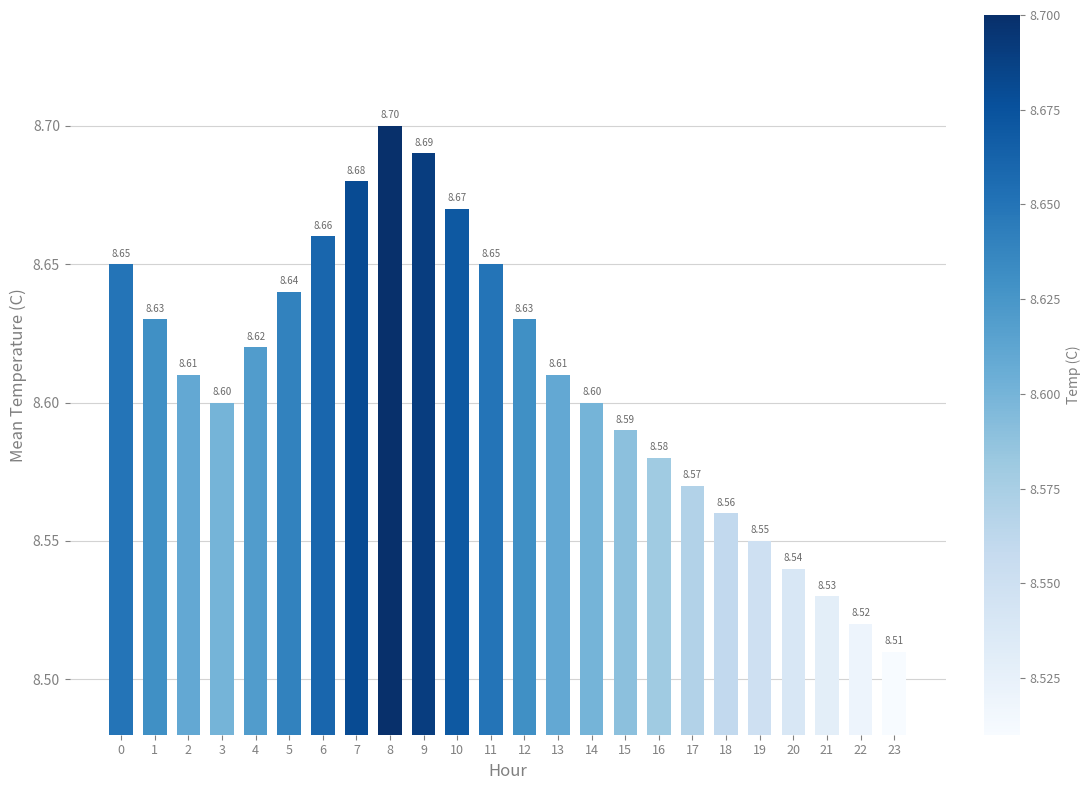

What is the sum of the values at 2 and 21?

17.1